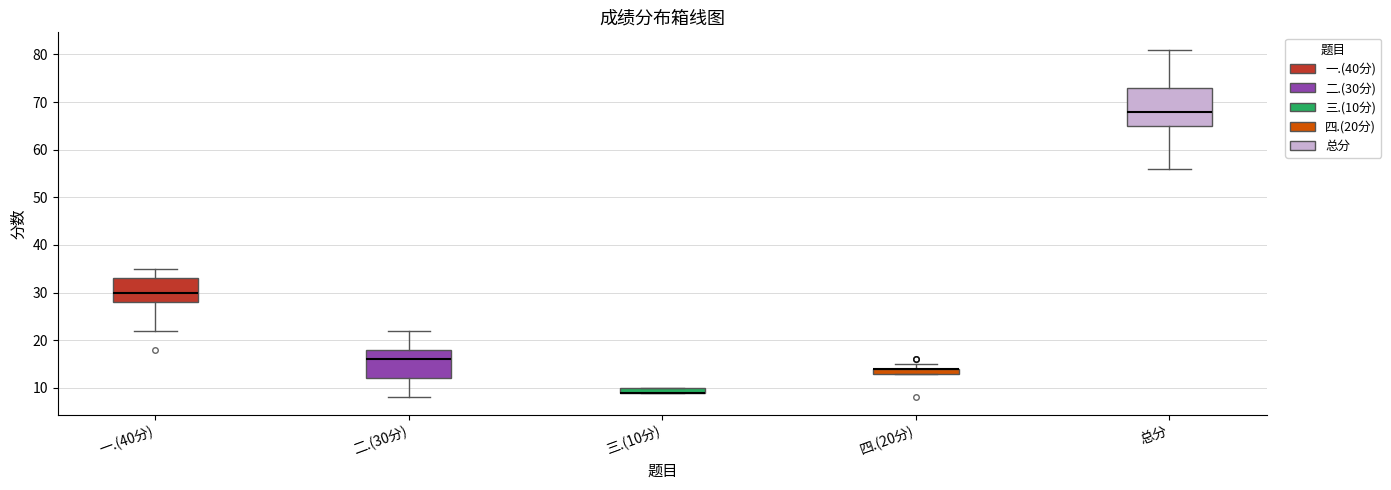

Comparing the boxes themselves (not the whiskers), which one is the tallest?

总分